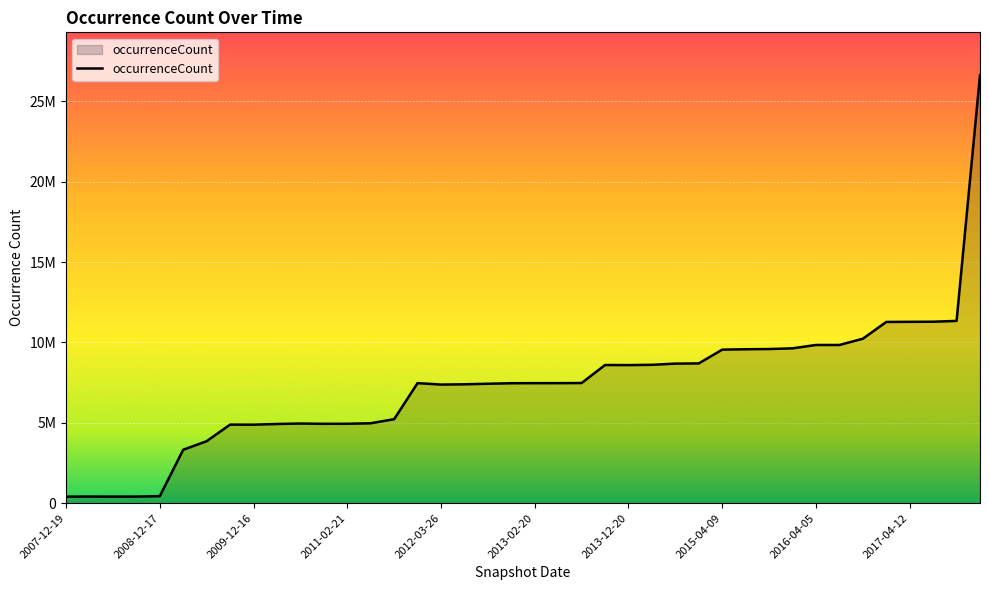

Is this an area chart (filled region under the line)?

Yes